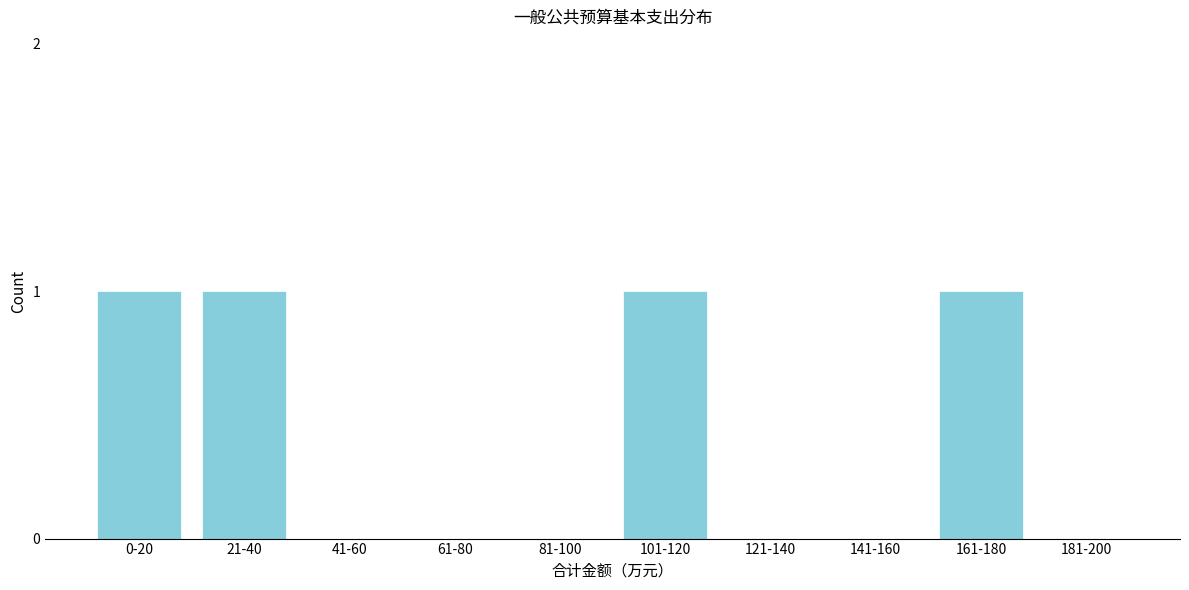

Reading left to right, transcribe all the data shown in this chart.

0-20=1	21-40=1	41-60=0	61-80=0	81-100=0	101-120=1	121-140=0	141-160=0	161-180=1	181-200=0